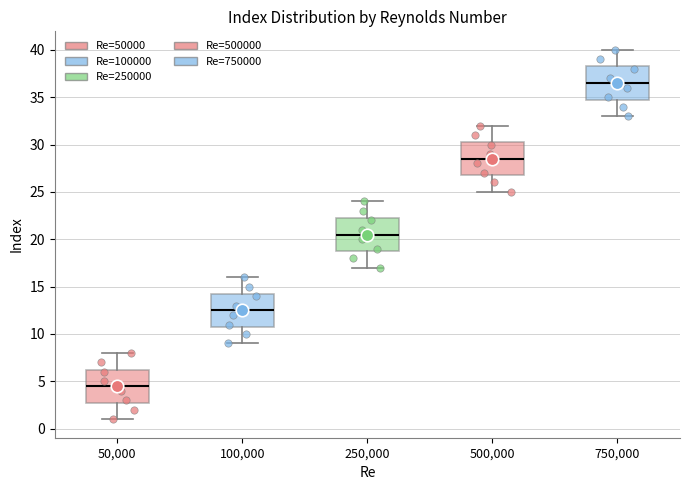

Where does the upper whisker of the box at x = 250,000 end on the y-axis? The values are not printed on the chart, so give them approximately, as read against the axis.

24.0